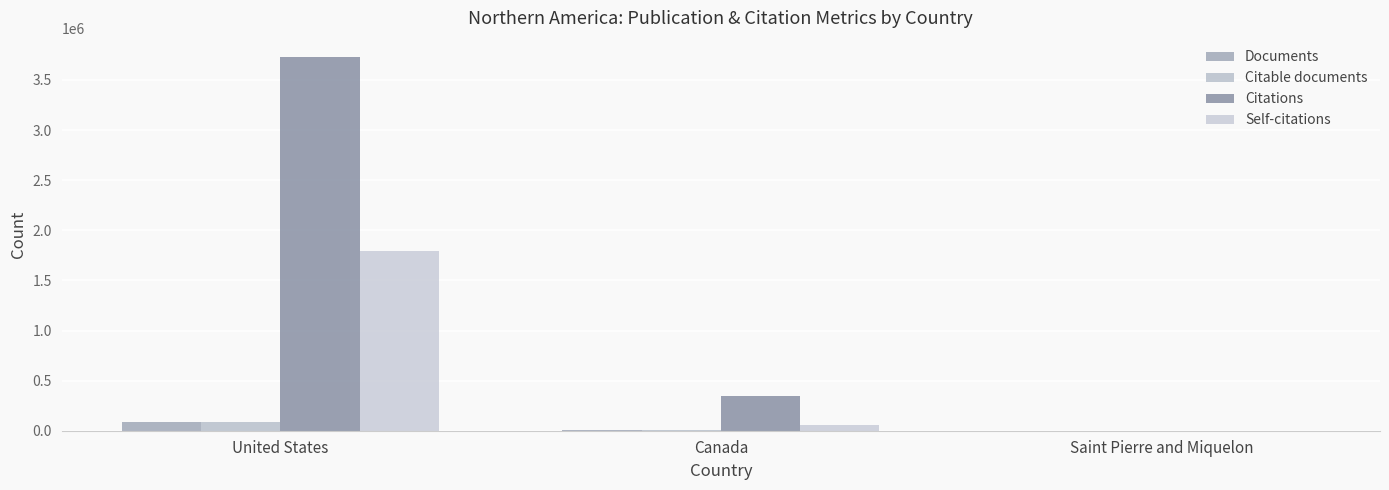

Are the bars horizontal?

No